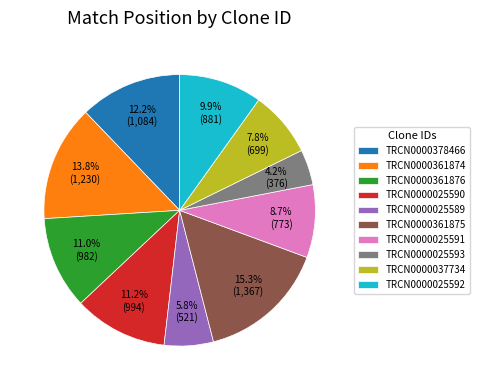

To the nearest percent, what is the difference between the TRCN0000361874 and TRCN0000025591 slice percentages?

5%